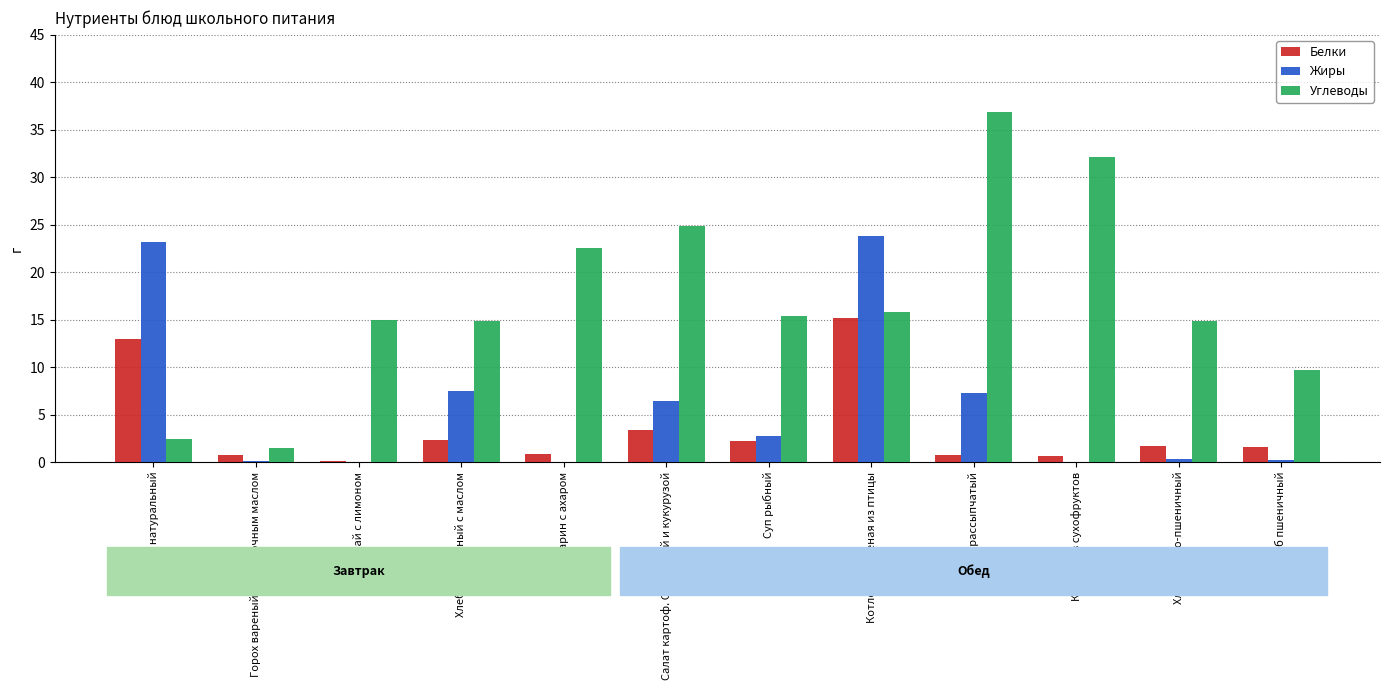

At which category is the sum across all series the highest?

Котлета рубленая из птицы